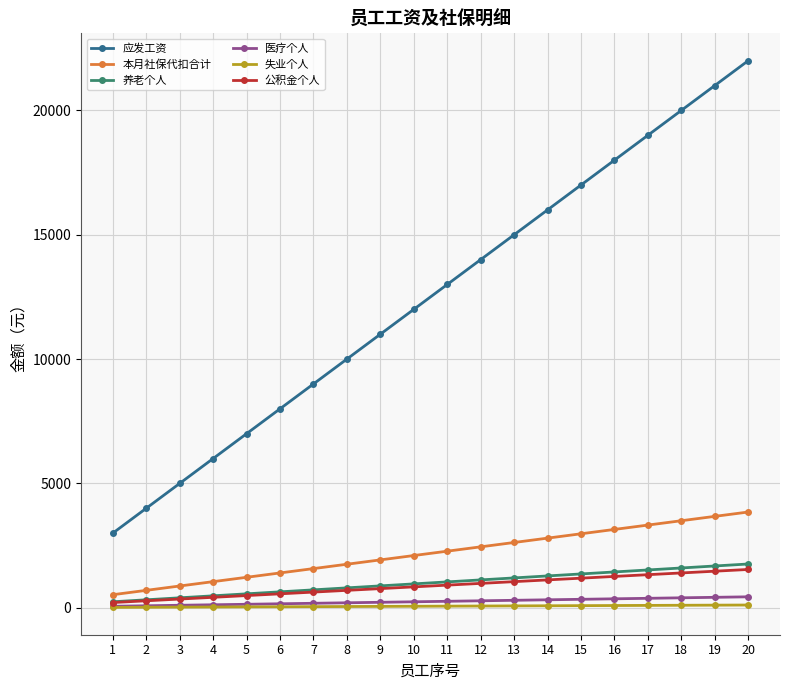

The value of 本月社保代扣合计 at 1 is 525. True or false?

True